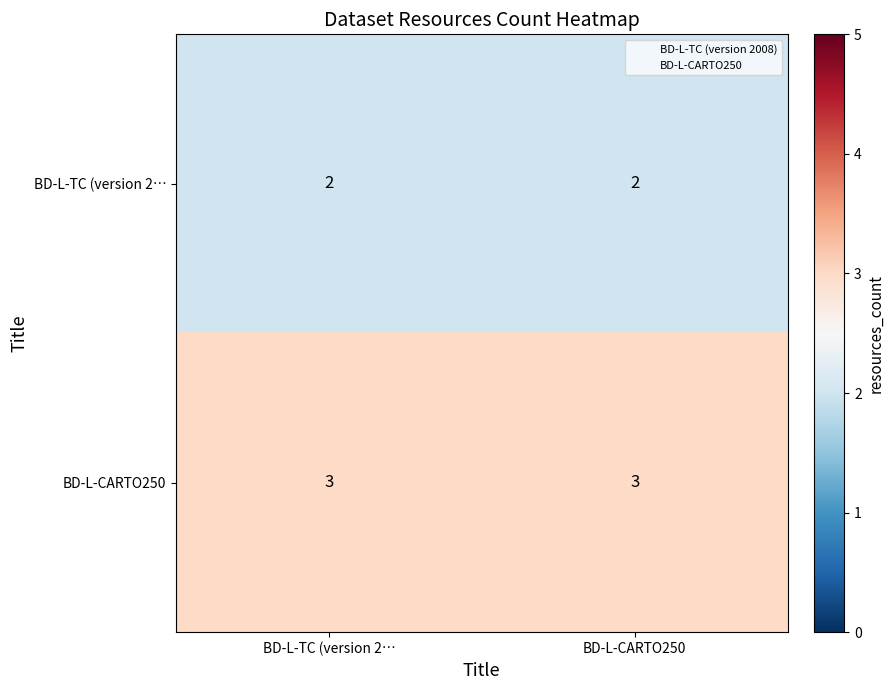

List the series in order of their peak value, lowest first.

BD-L-TC (version 2…, BD-L-CARTO250